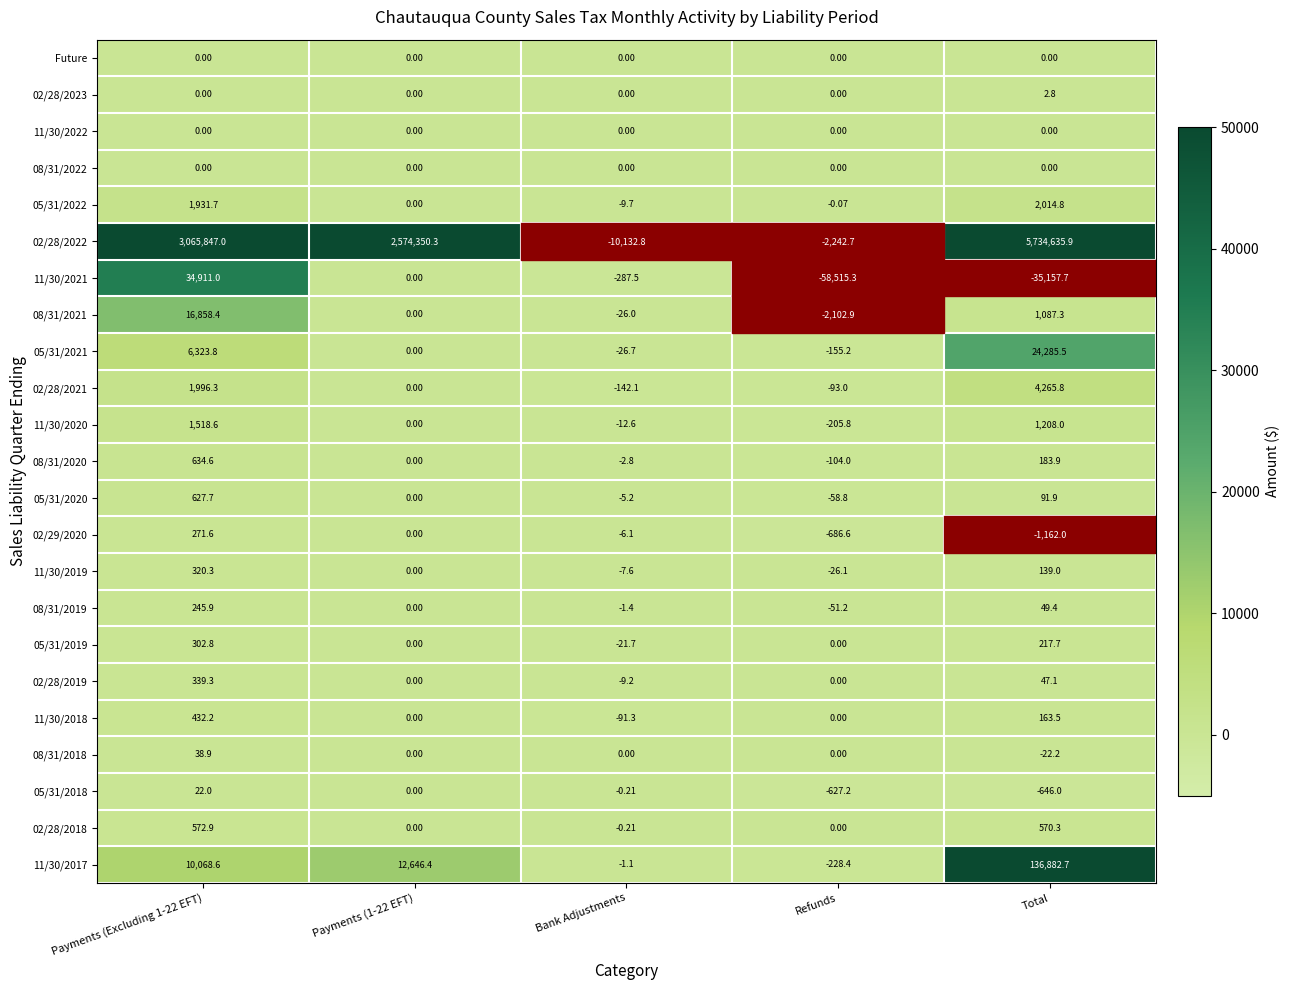

Is the value of 08/31/2022 at Payments (1-22 EFT) greater than the value of 05/31/2018 at Total?

Yes